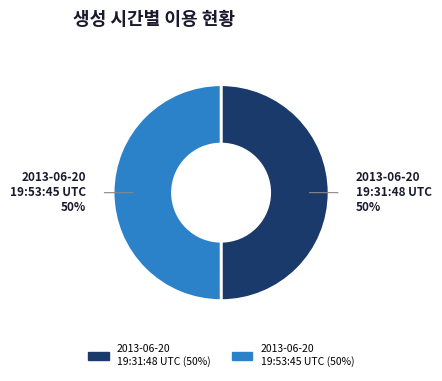

To the nearest percent, what percentage of the pie is 2013-06-20 19:31:48 UTC?

50%